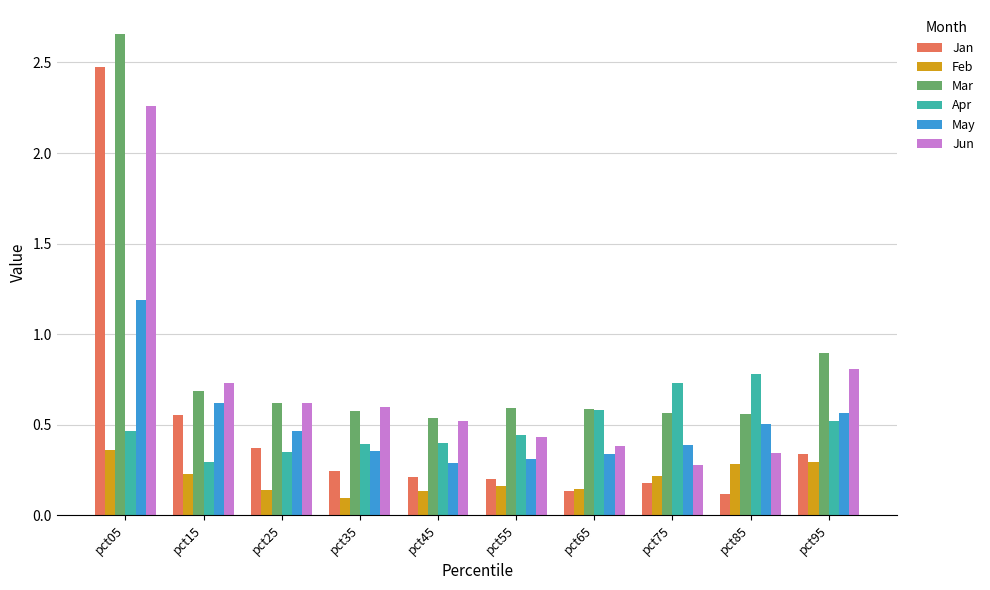

At which category is the sum across all series the highest?

pct05